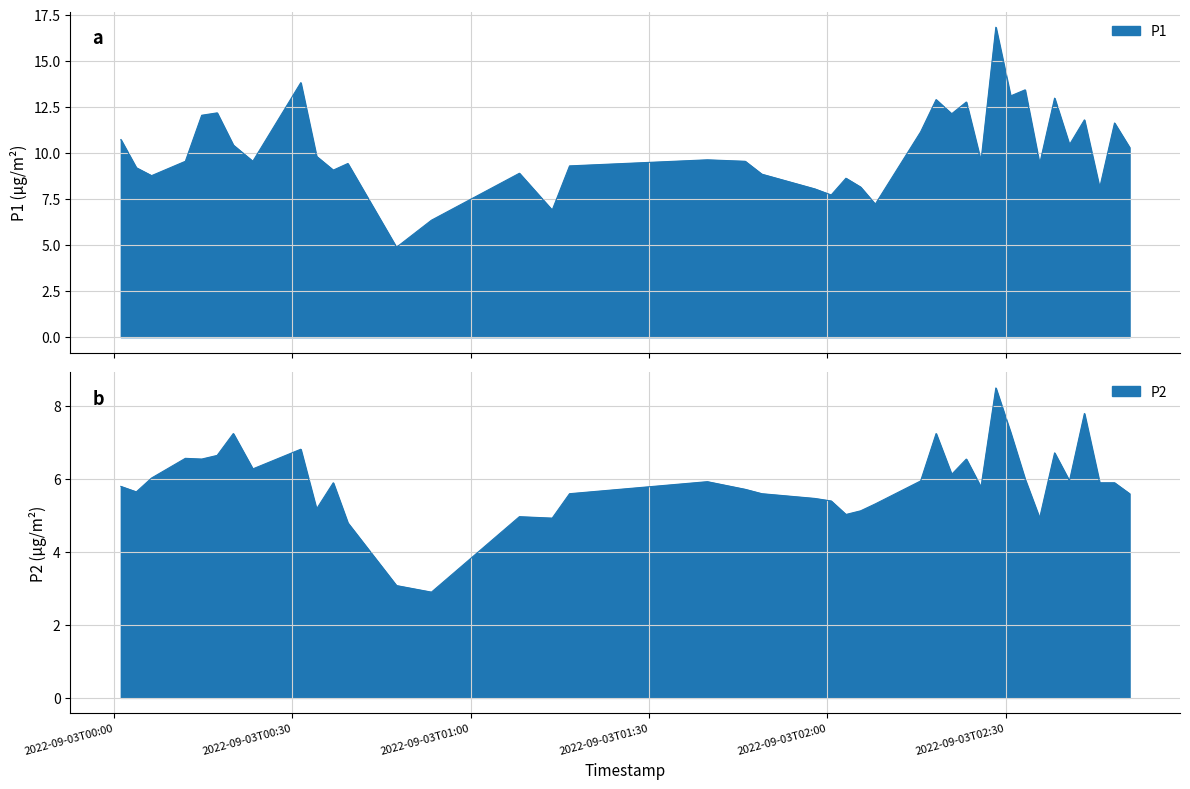

How many lines are shown in the chart?

2